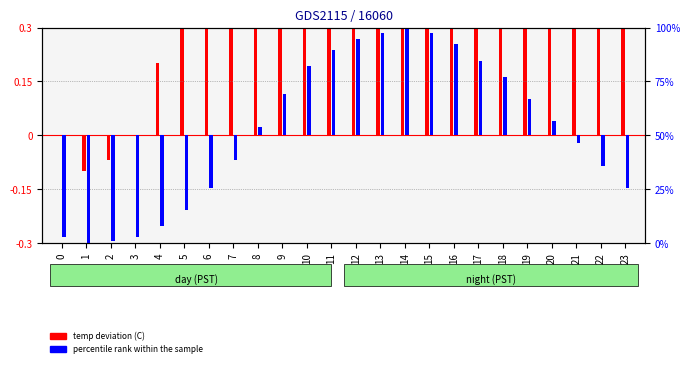

What is the approximate value of percentile rank within the sample at 20?

6.4